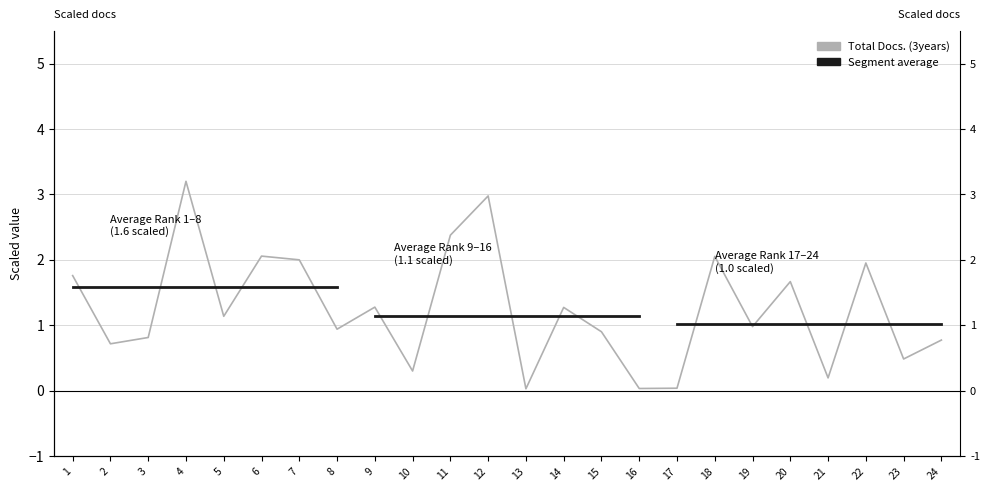

Between 8 and 15, which is larger?

8